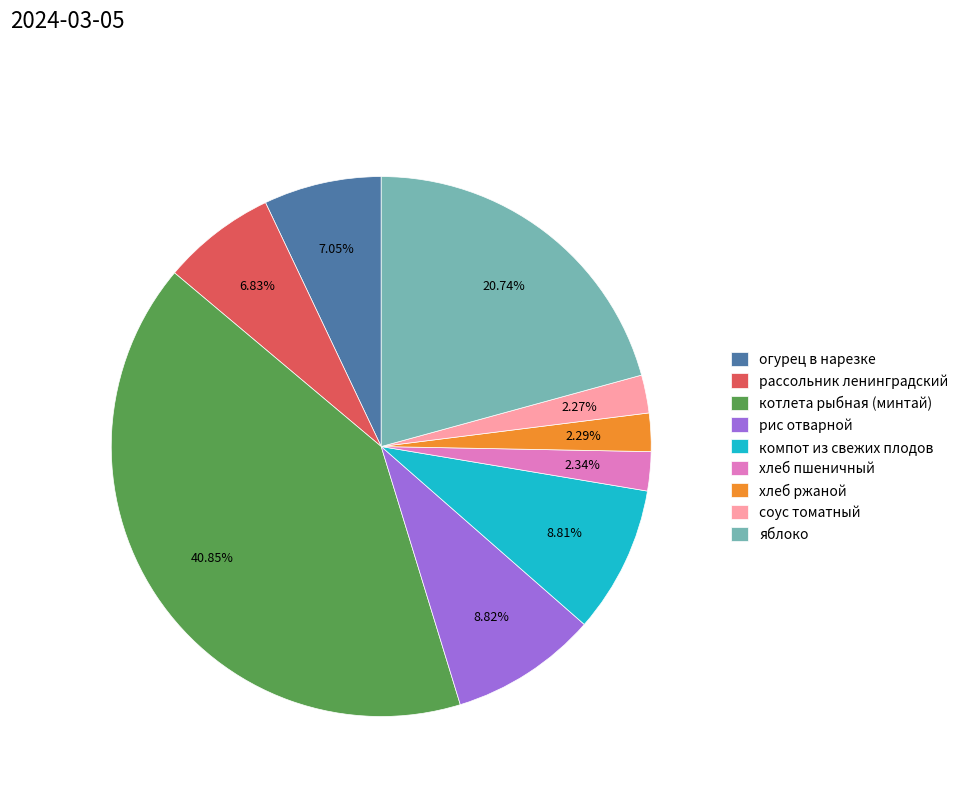

Which slice is the largest?

котлета рыбная (минтай)